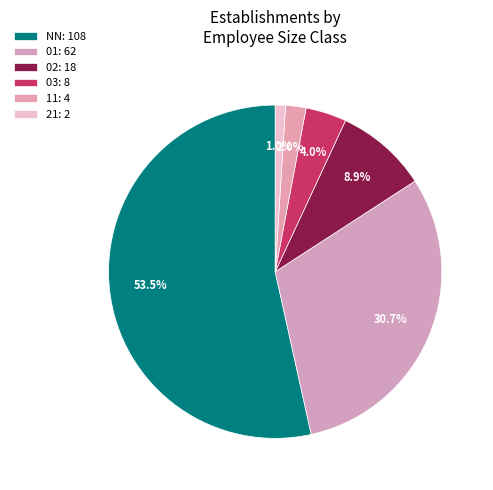

Count the number of slices in the pie.

6